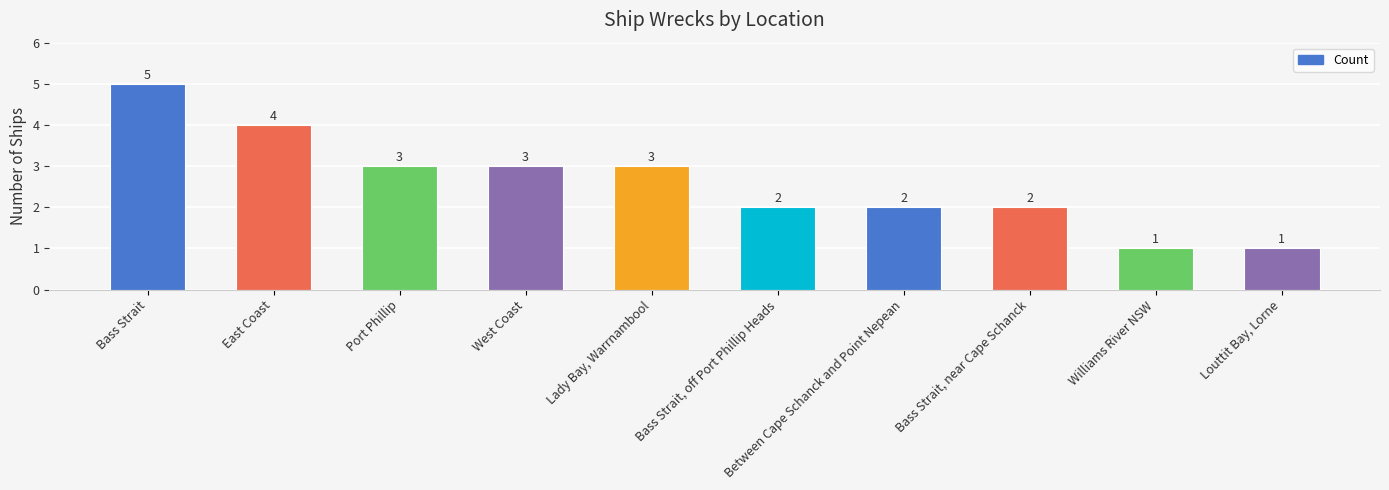

Reading right to left, what are all the values shown in this chart?

1	1	2	2	2	3	3	3	4	5